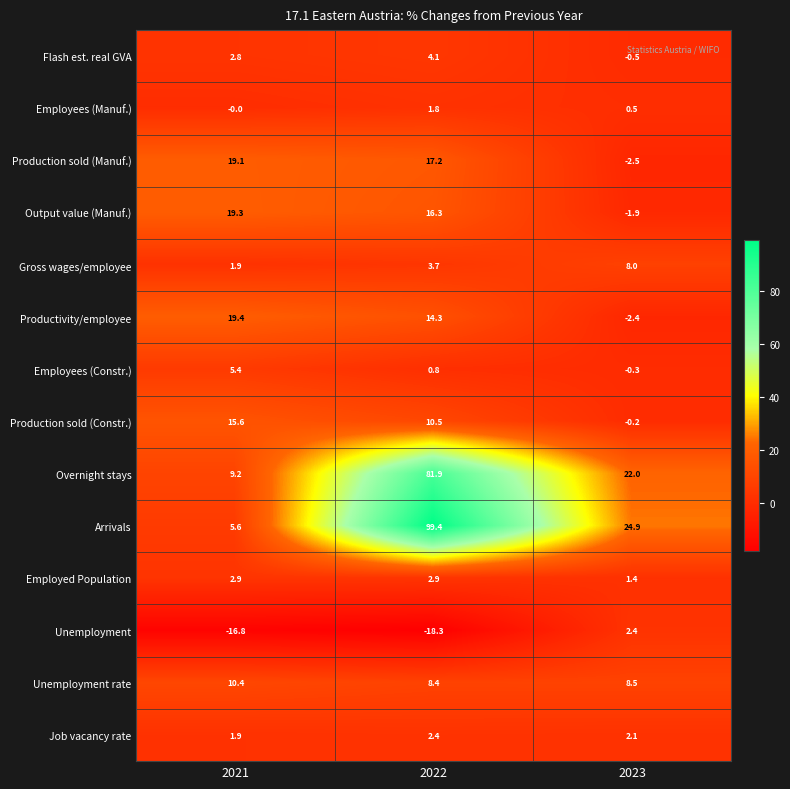

How many series are shown in this chart?

14